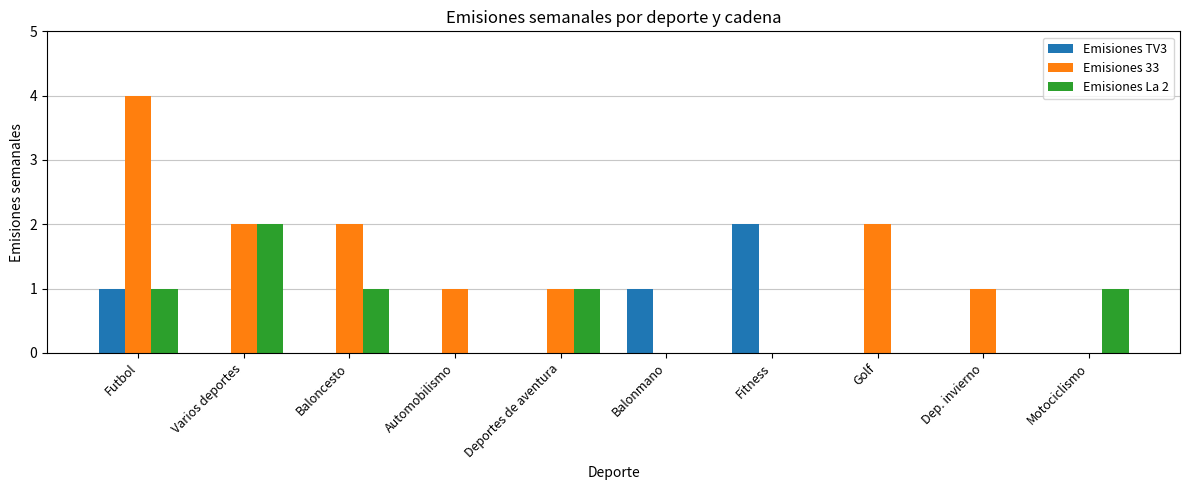

What are all the series names shown in the legend?

Emisiones TV3, Emisiones 33, Emisiones La 2